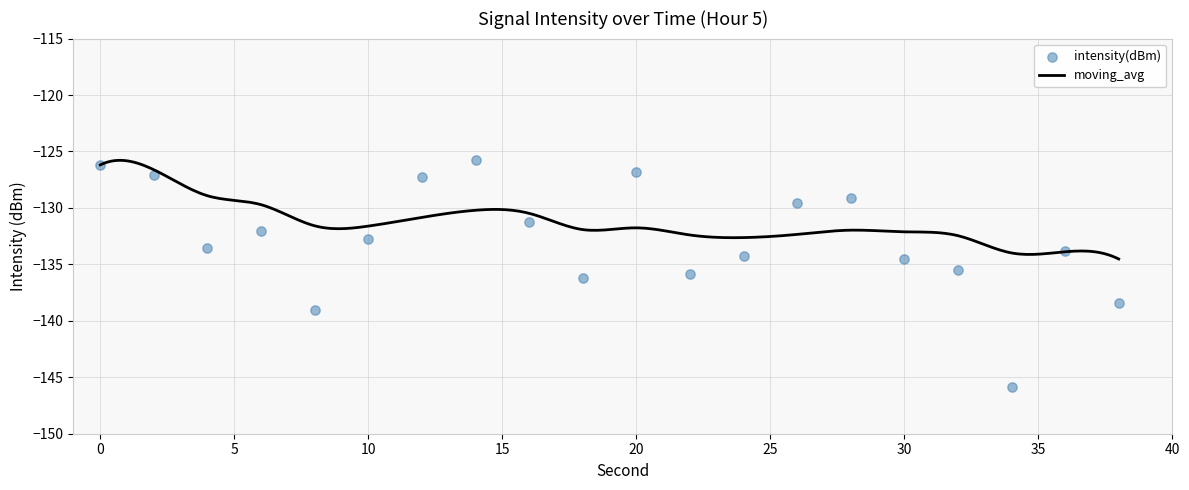

What is the change in value from 10 to 16?

+1.5